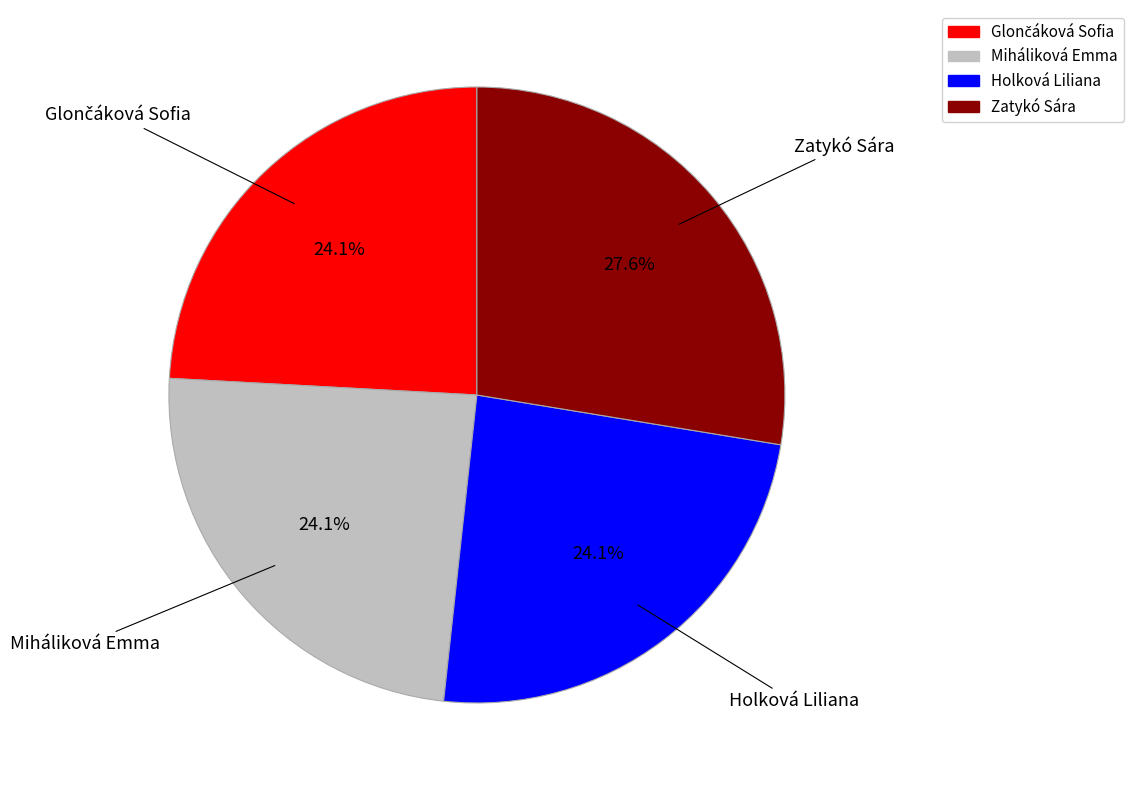

Is Miháliková Emma the majority of the pie?

No